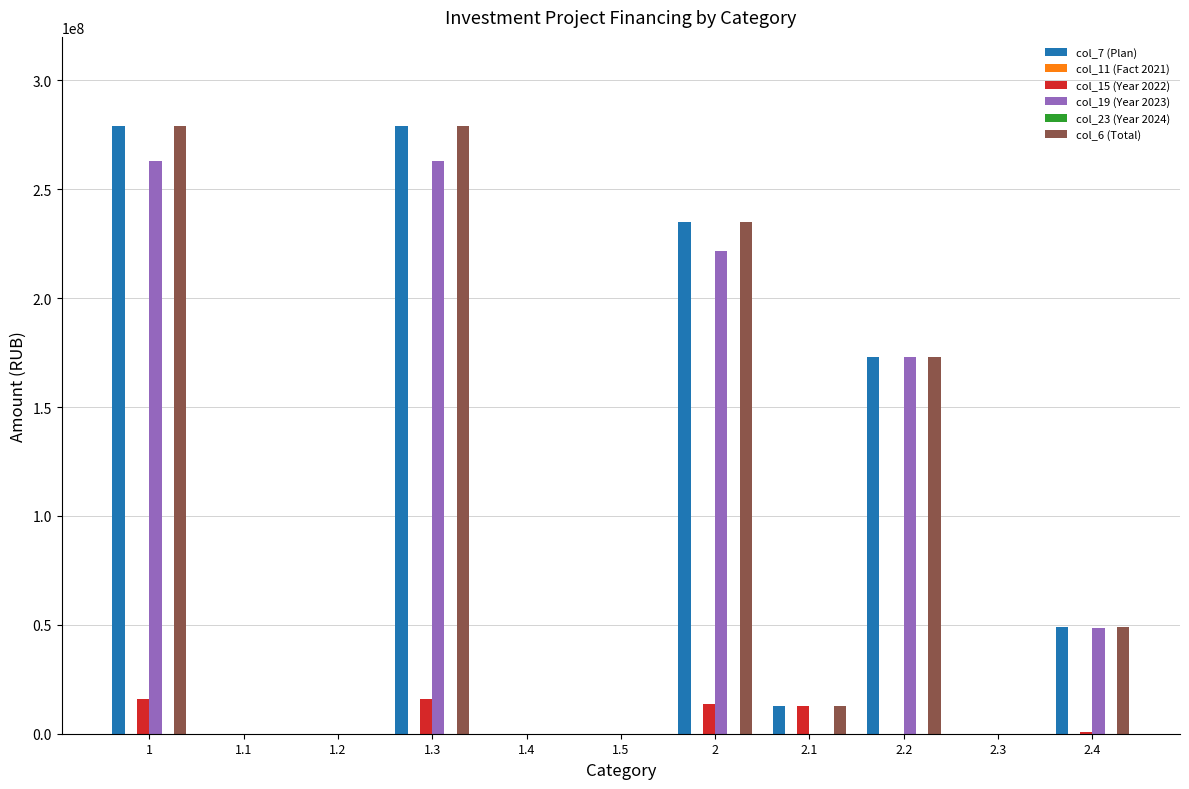

Which series has the largest total across all categories?

col_7 (Plan)